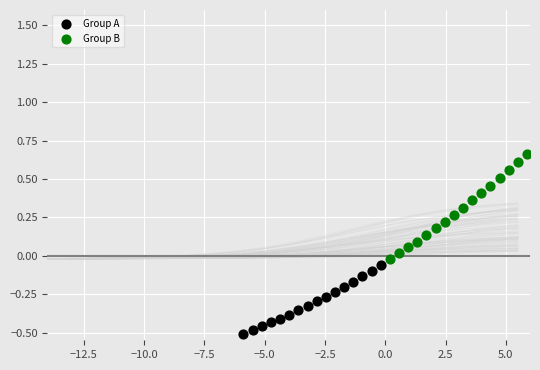

Which series contains the lowest Y value?

Group A